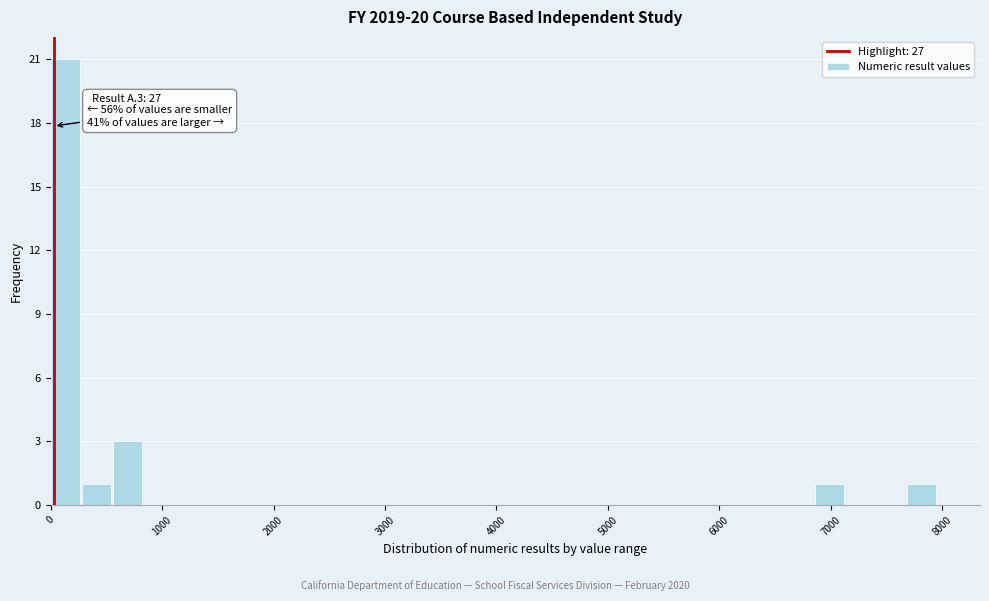

Around what value on the x-axis is the tallest bar? Give the approximate position of its centre, as read against the axis.

100